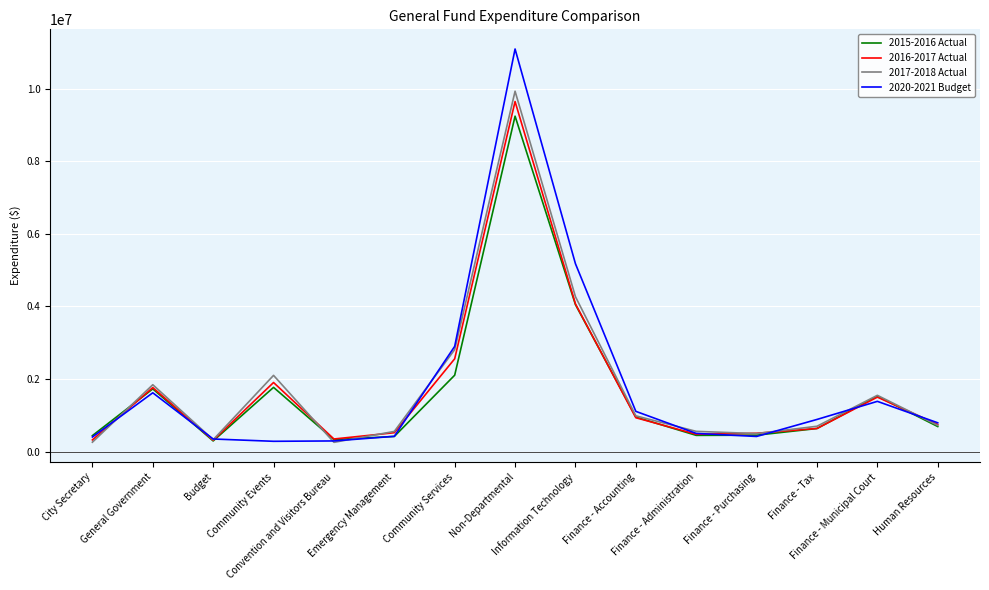

True or false: 2015-2016 Actual has more than 2 points higher than both neighbors.

True